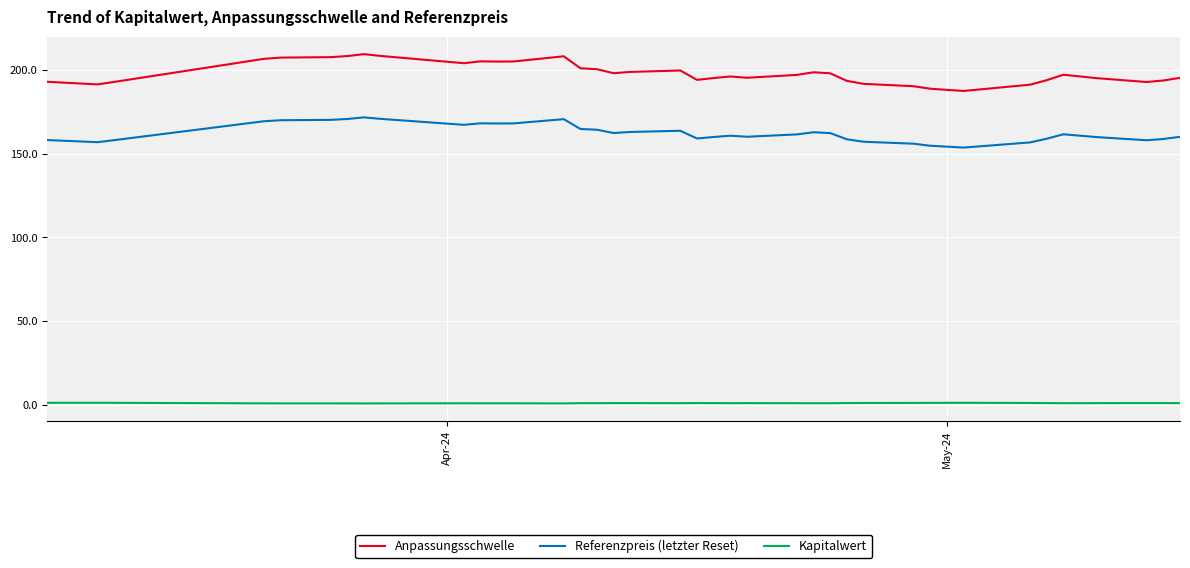

Which series has the largest total across all categories?

Anpassungsschwelle